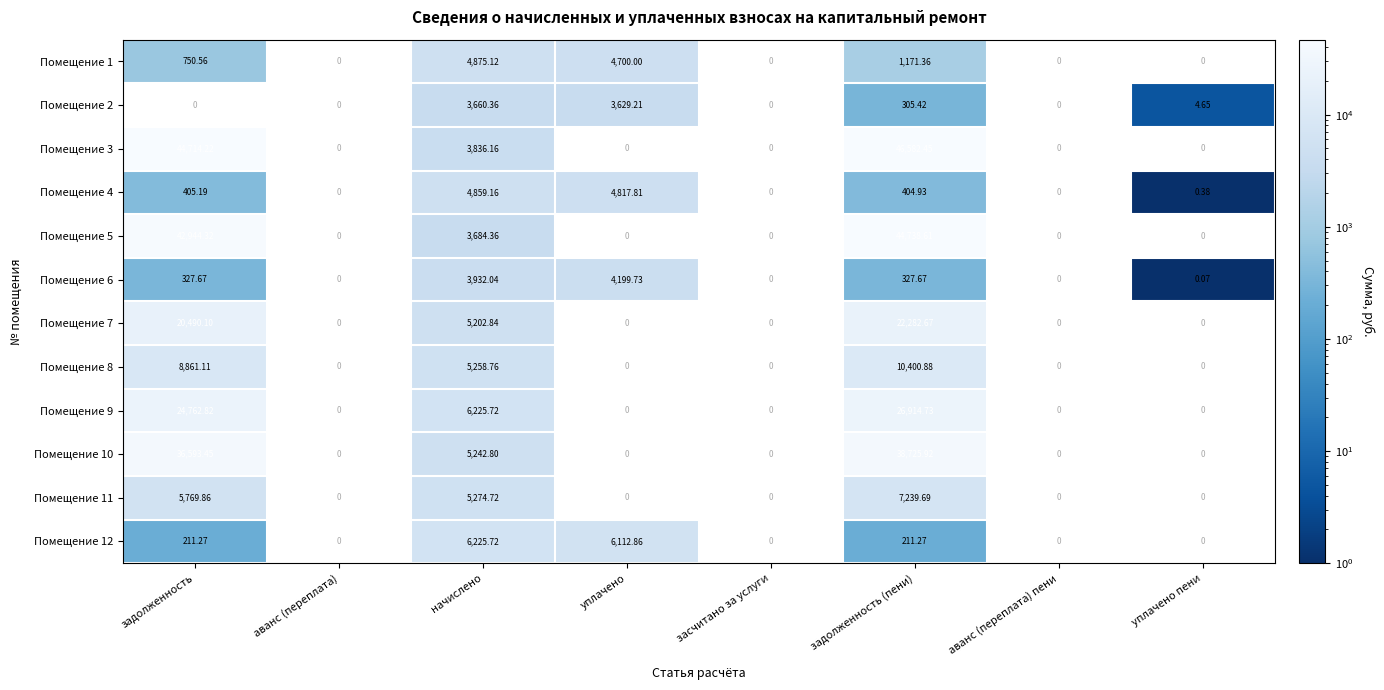

At which category is the sum across all series the highest?

задолженность (пени)